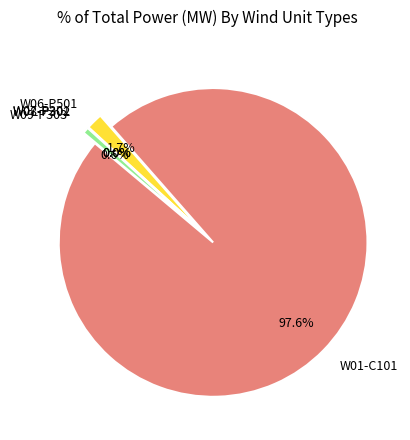

What is the largest slice in the pie chart?

W01-C101